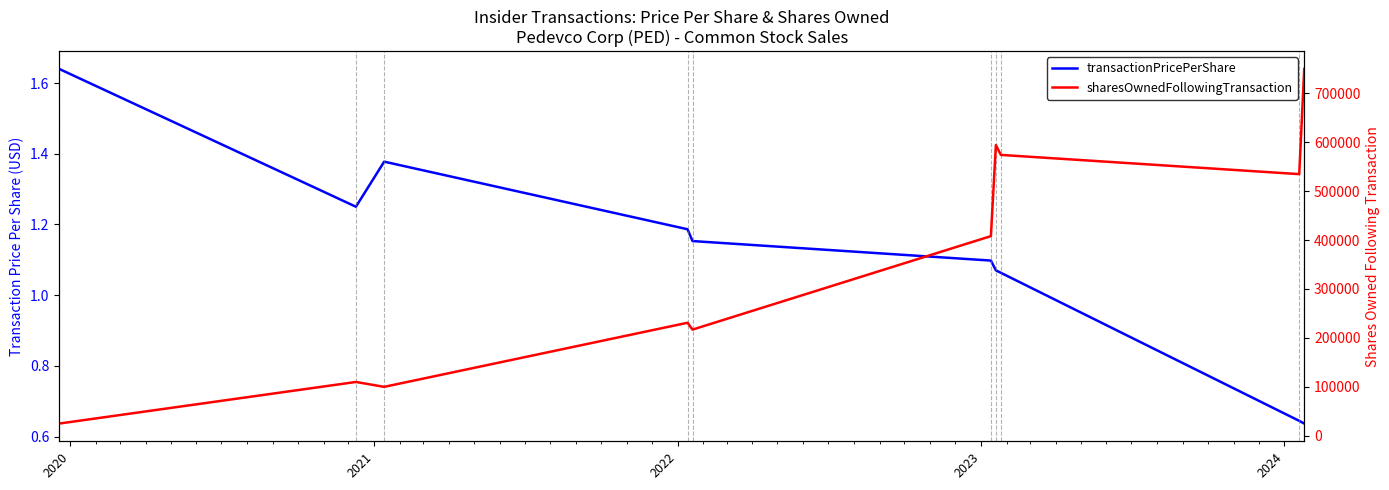

Reading left to right, transcribe all the data shown in this chart.

transactionPricePerShare: 1.6	1.3	1.4	1.2	1.2	1.1	1.1	1.1	0.6	0.6
sharesOwnedFollowingTransaction: 25000.0	110000.0	100000.0	231000.0	217000.0	408000.0	594000.0	574000.0	534700.0	749700.0